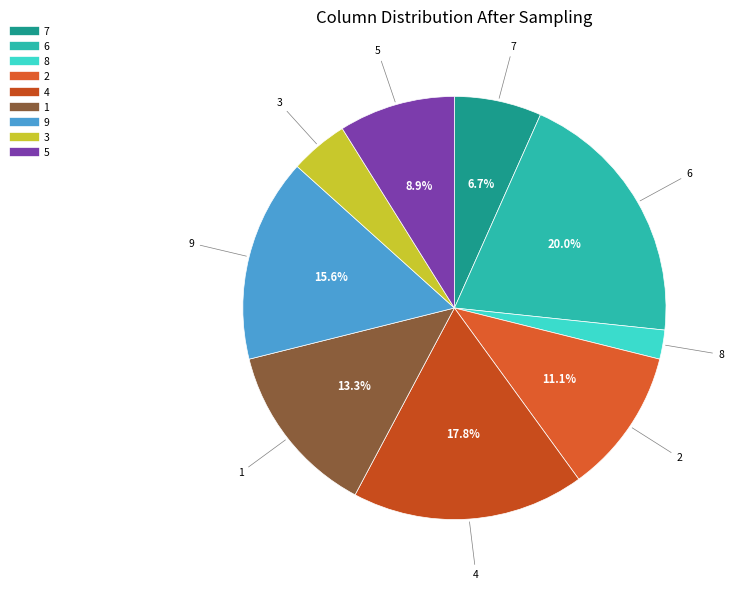

How many slices are in this pie chart?

9